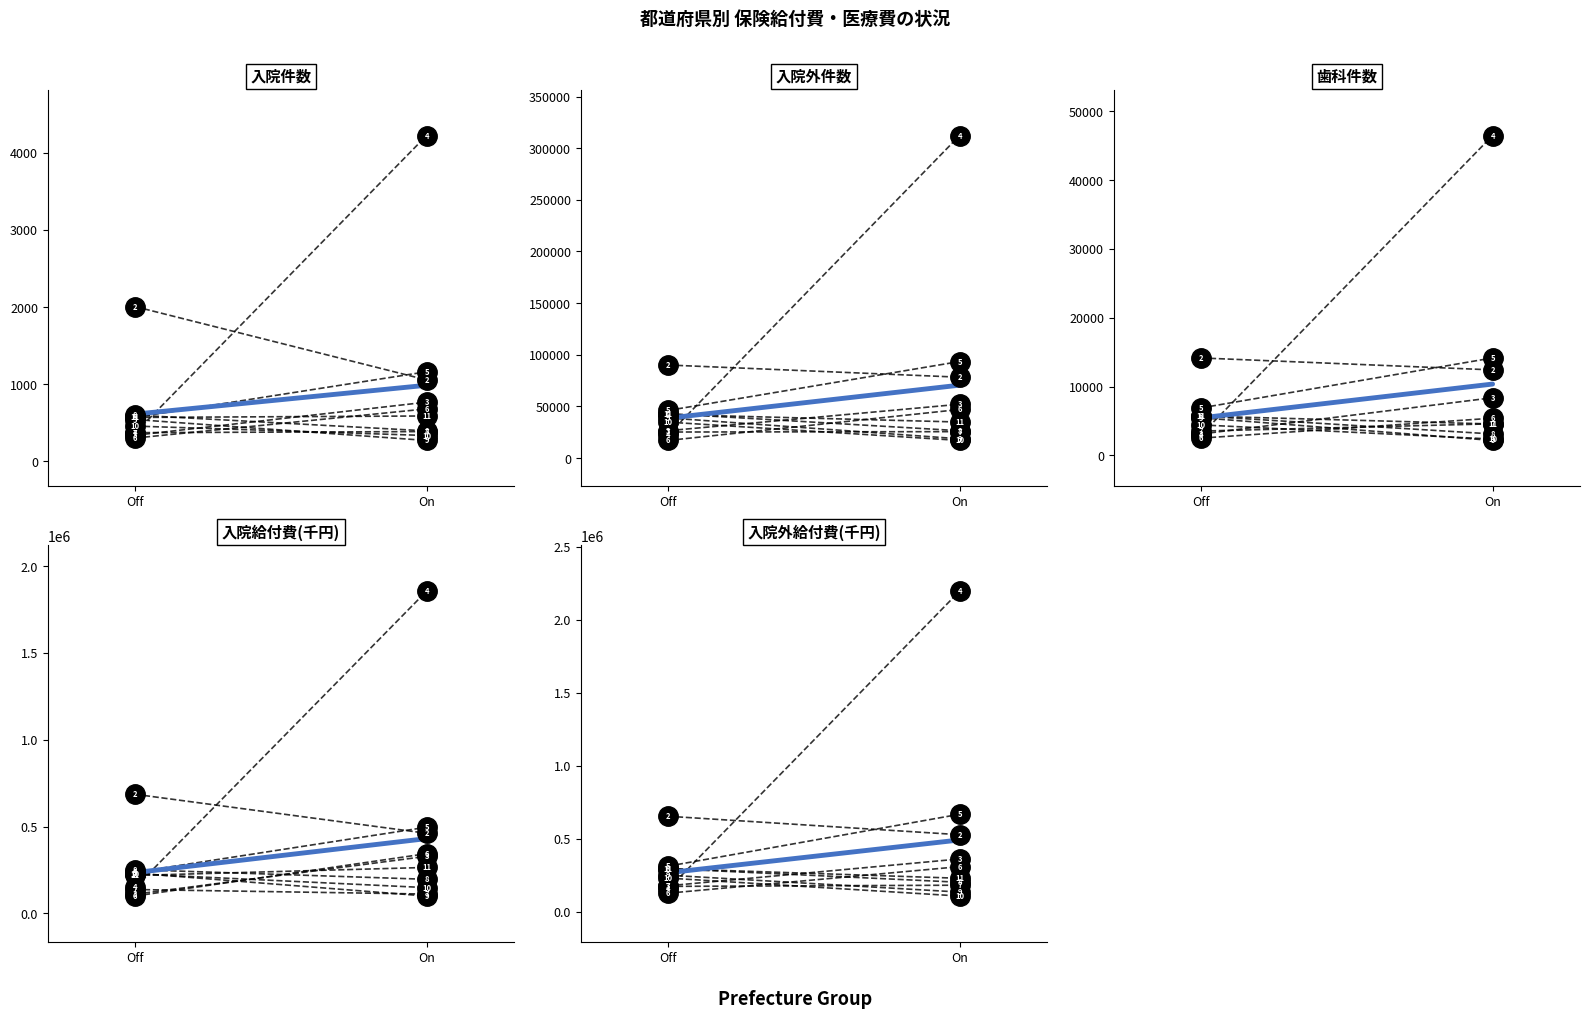

At how many categories does at least one series exceed 1680901?

1